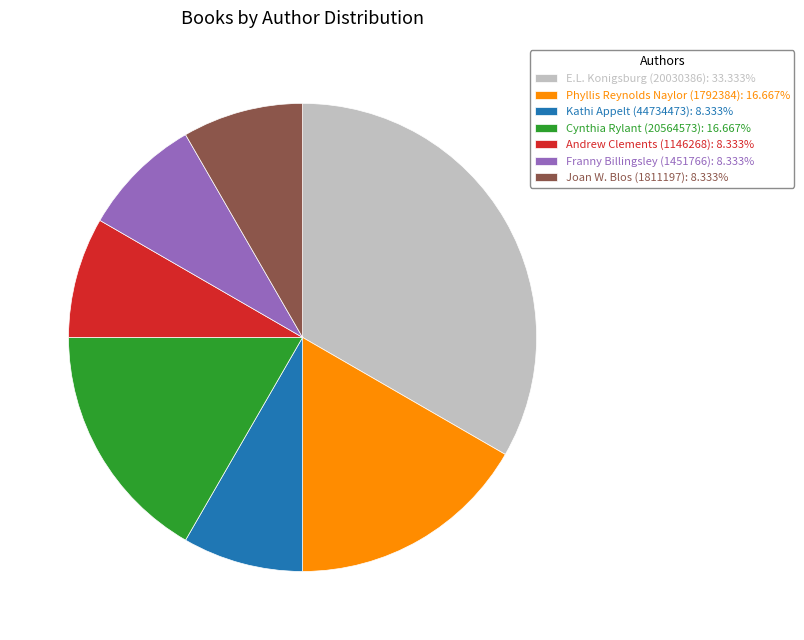

The E.L. Konigsburg (20030386) slice represents 33% of the pie. True or false?

True